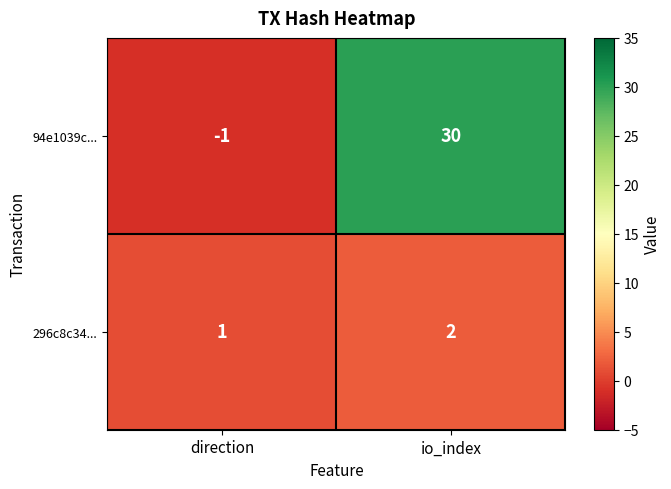

True or false: 296c8c34... has a value of 1 at direction.

True